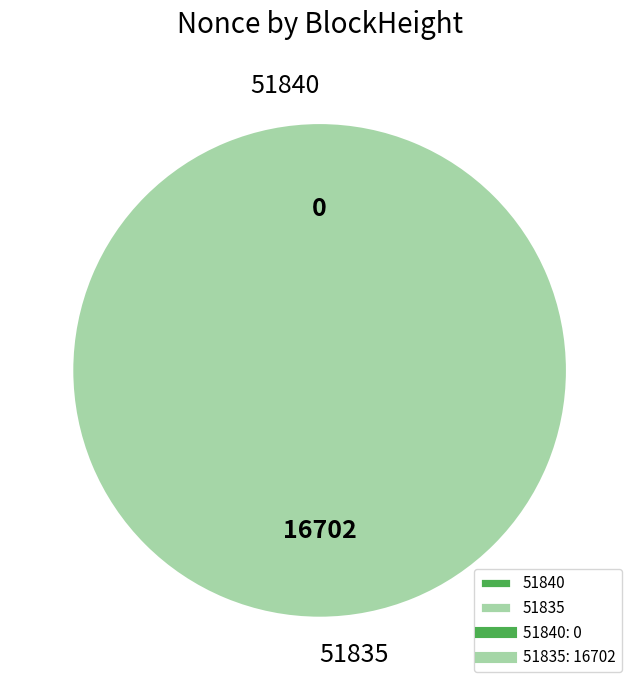

To the nearest percent, what is the difference between the largest and smallest slice percentages?

100%